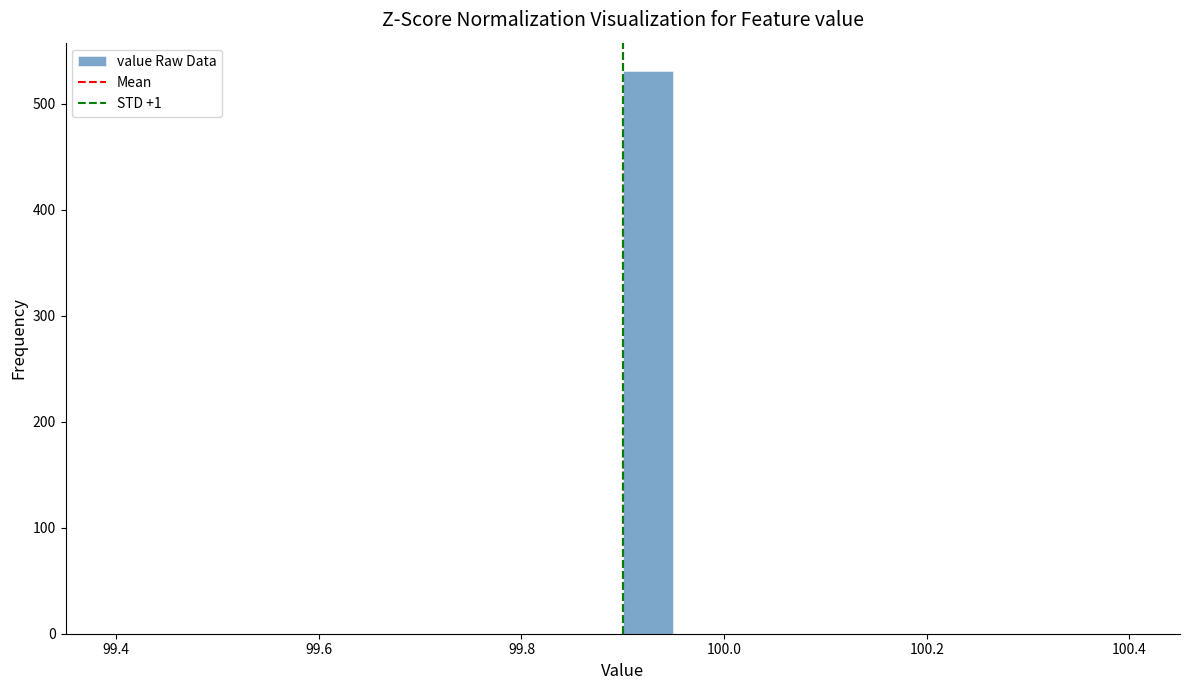

Around what value on the x-axis is the tallest bar? Give the approximate position of its centre, as read against the axis.

99.92